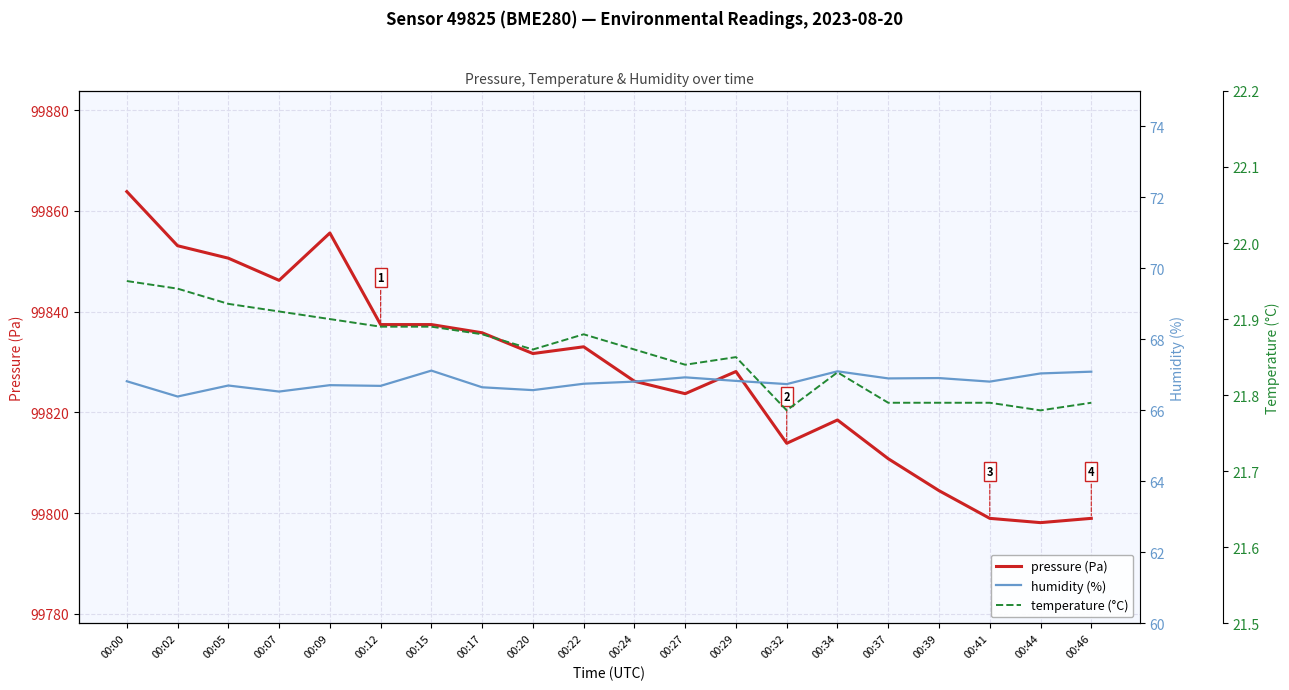

Which category has the lowest value across all series?

00:32